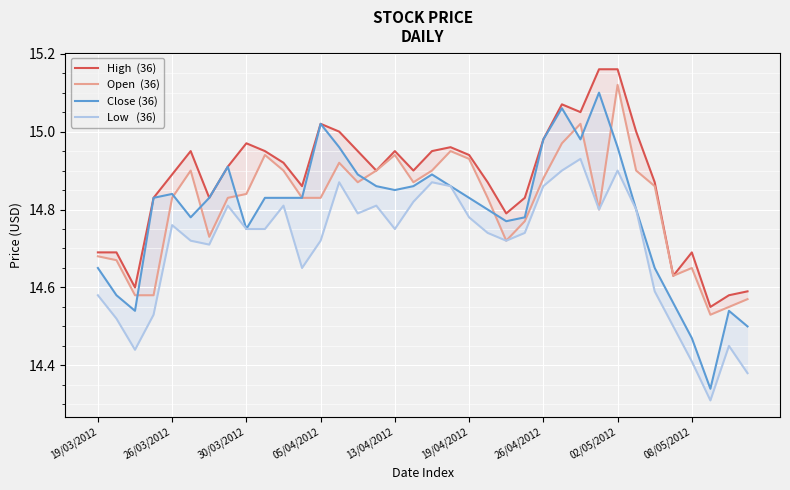

The value of Open  (36) at 05/04/2012 is 9.9. True or false?

False